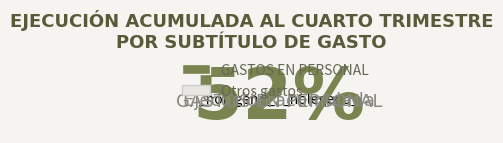

Does GASTOS EN PERSONAL account for over 50% of the chart?

Yes